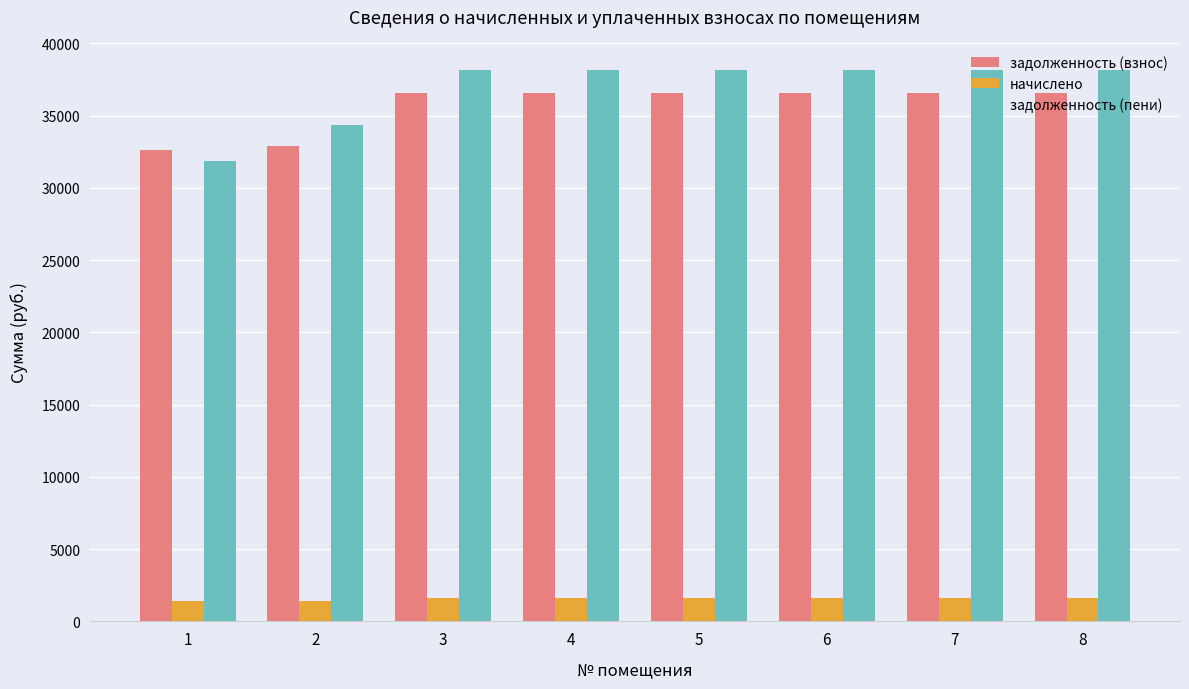

What is the minimum value for начислено?

1425.6